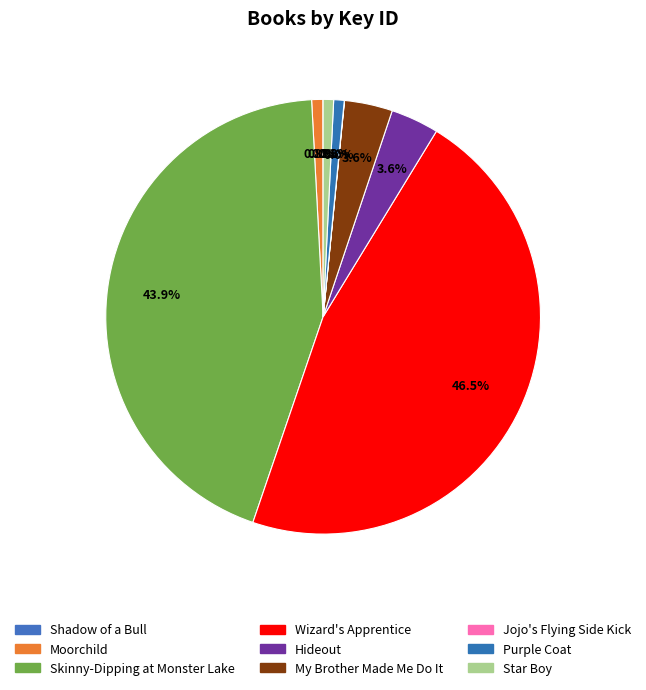

Which category has the biggest portion of the pie?

Wizard's Apprentice